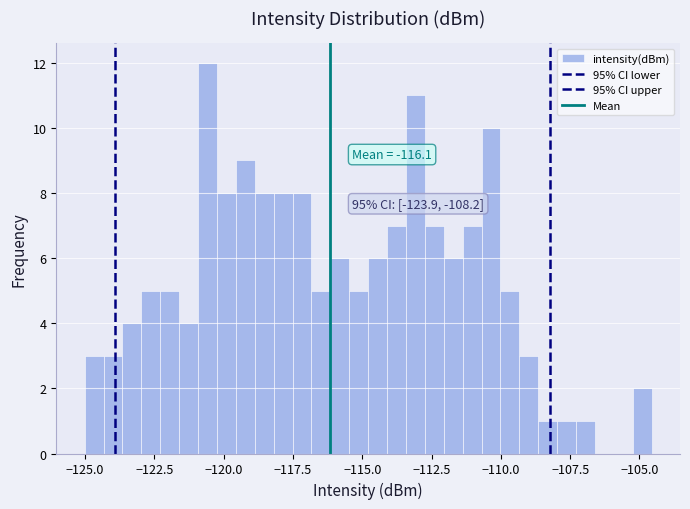

Read against the x-axis, roughly where is the centre of the tallest bar?

-120.5